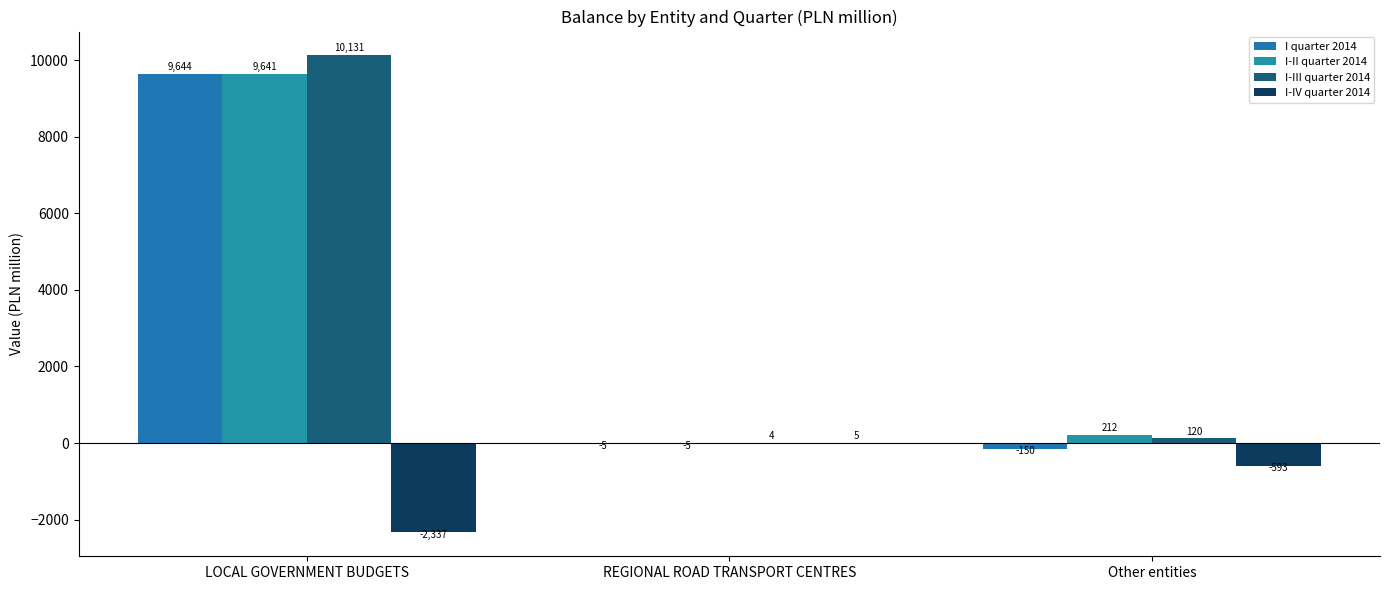

How many series are shown in this chart?

4